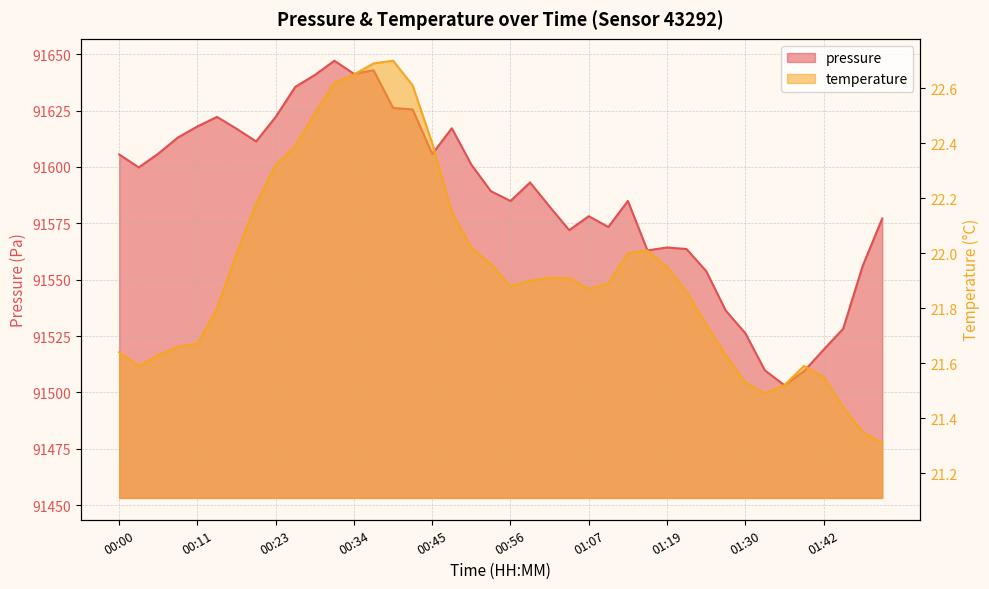

What is the sum of the pressure values at 01:44 and 00:09?

183141.3